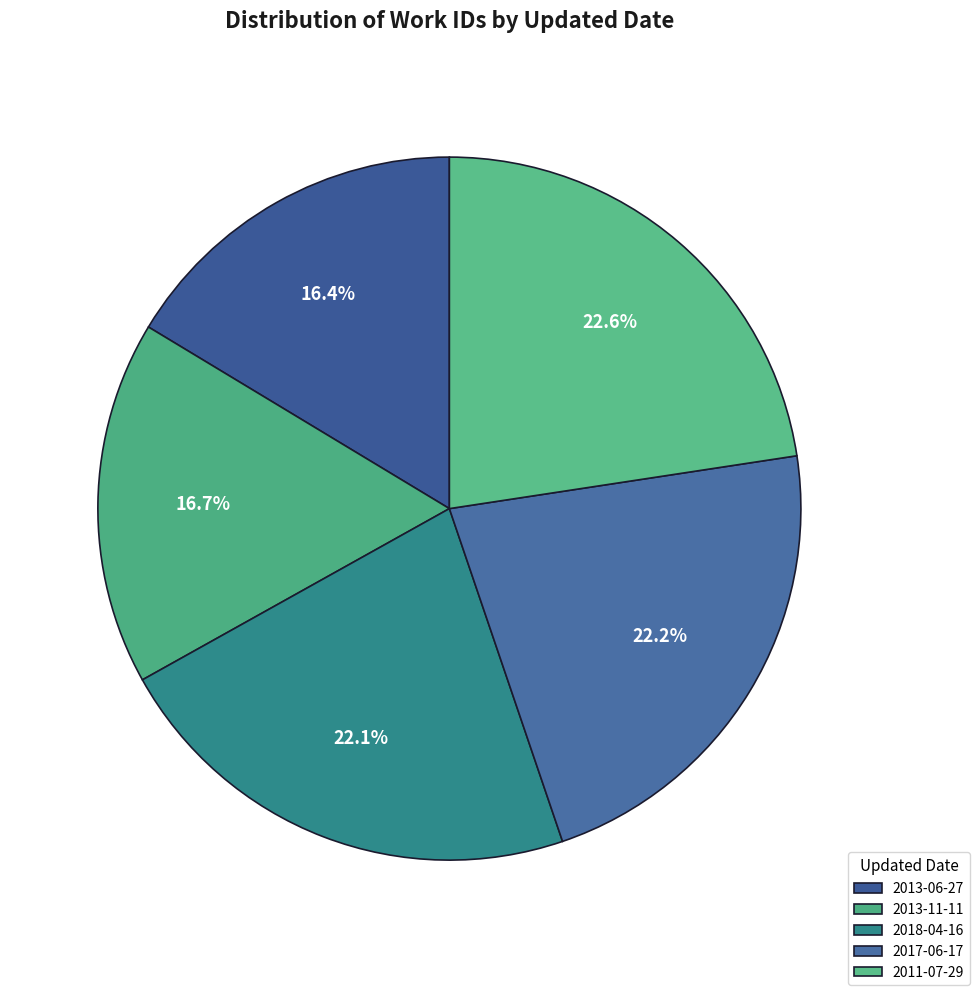

To the nearest percent, what is the combined percentage of 2013-06-27 and 2011-07-29?

39%